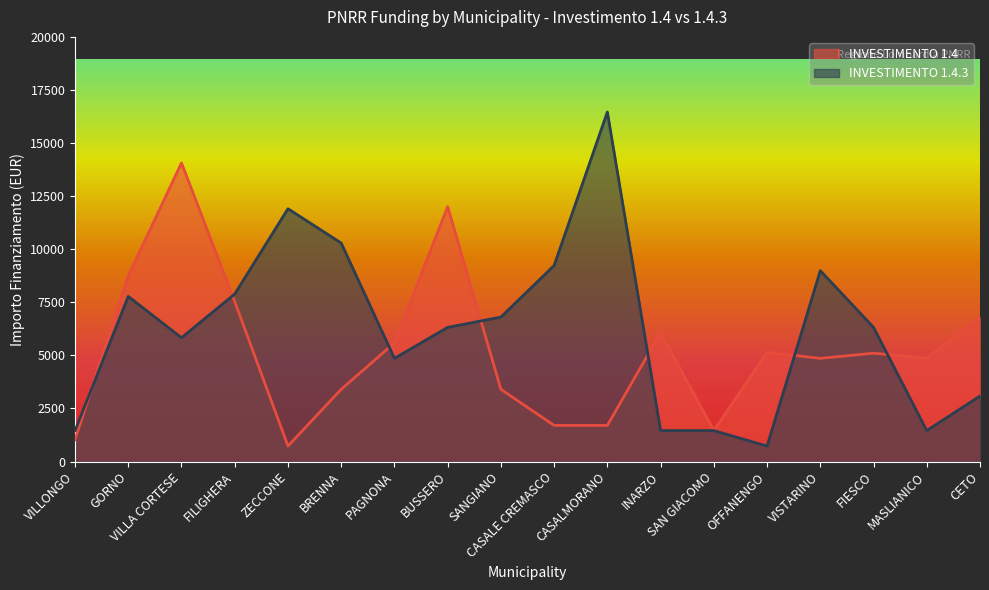

Between VILLONGO and GORNO, which is larger?

GORNO